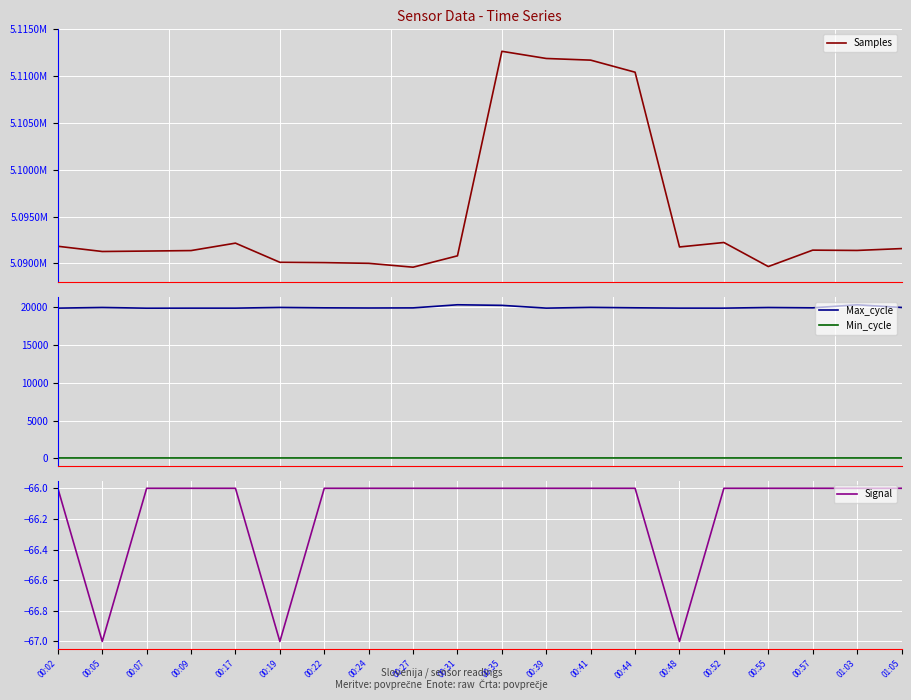

What is the value of the Min_cycle point at the 19th from the left?

28